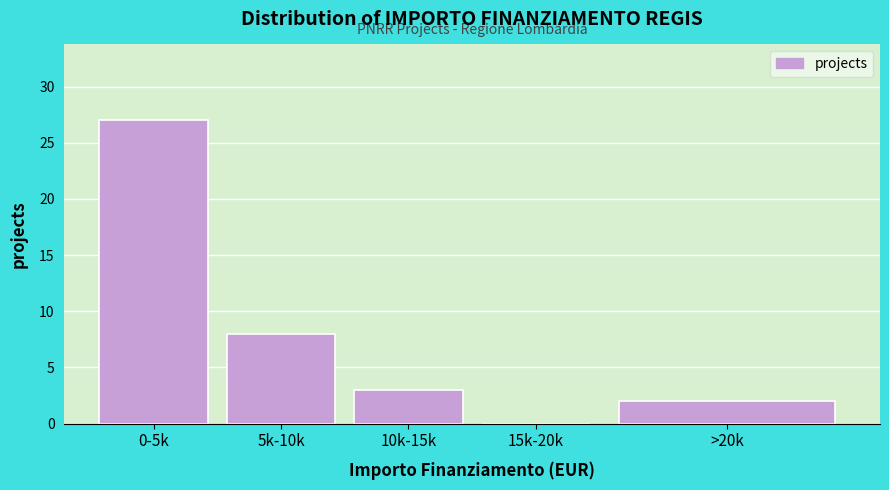

Reading left to right, what are all the values shown in this chart?

0-5k=27	5k-10k=8	10k-15k=3	15k-20k=0	>20k=2